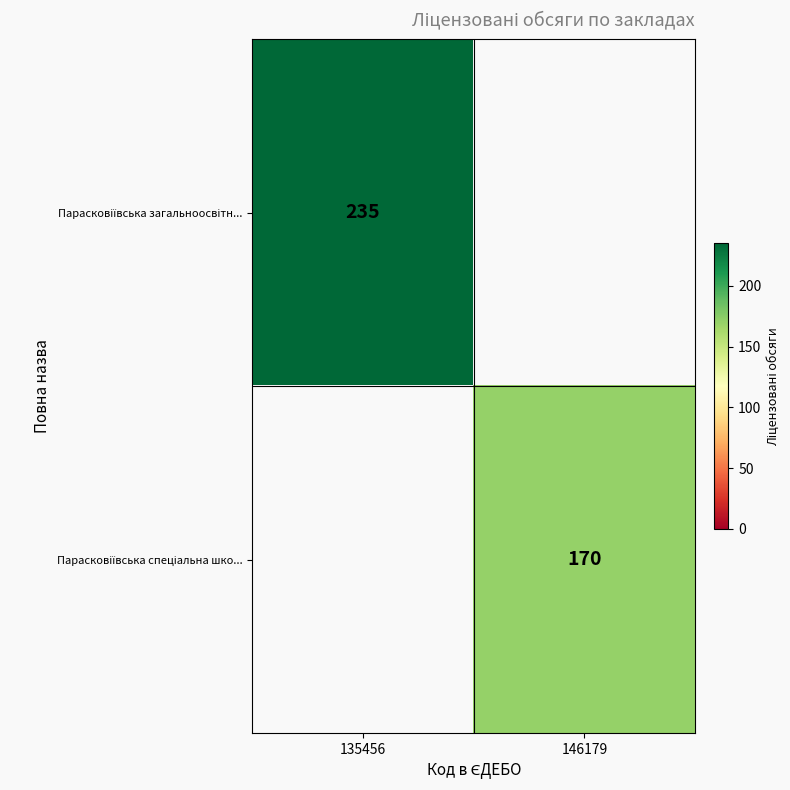

What is the sum of the Парасковіївська спеціальна шко... values at 146179 and 135456?

170